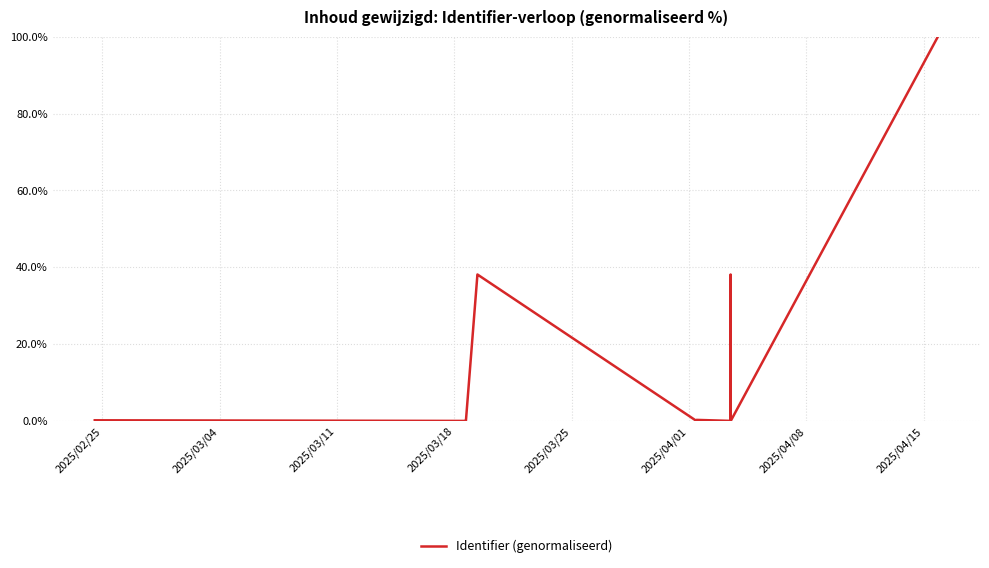

Is this an area chart (filled region under the line)?

No